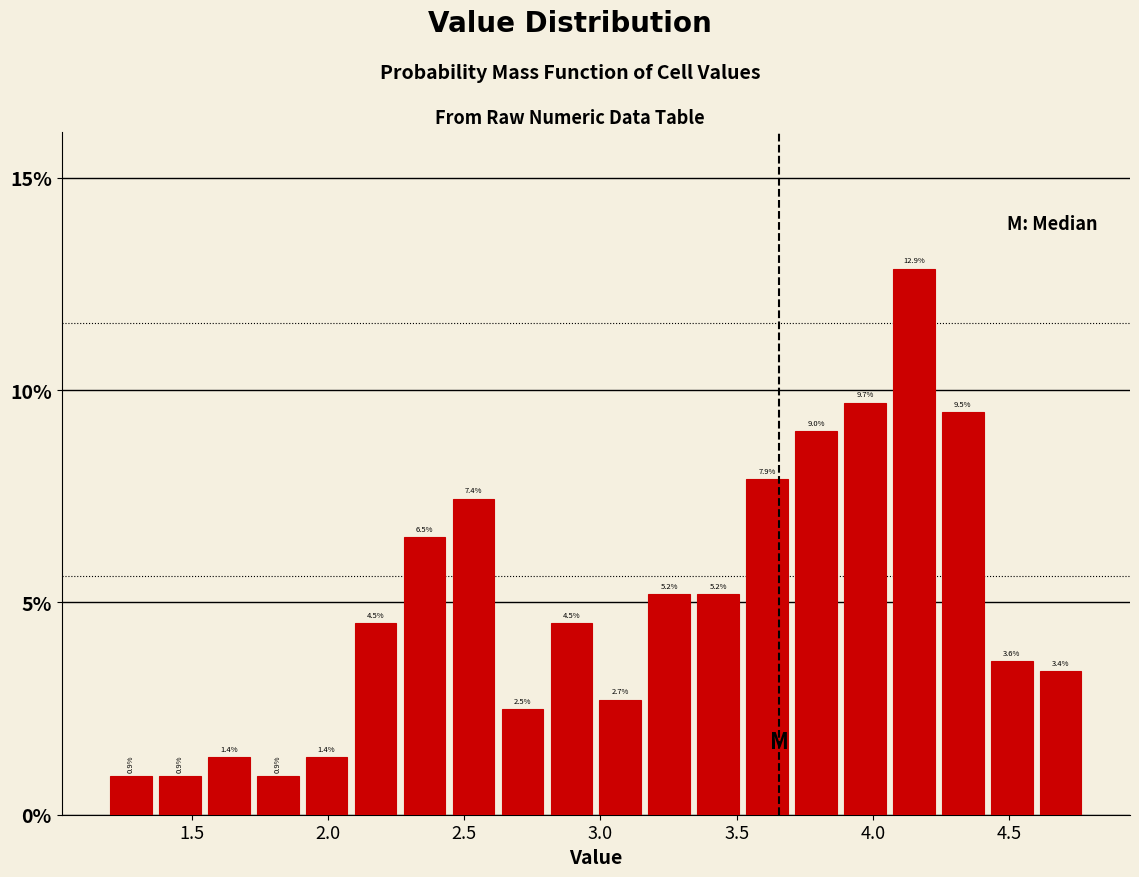

Read against the x-axis, roughly where is the centre of the tallest bar?

4.15